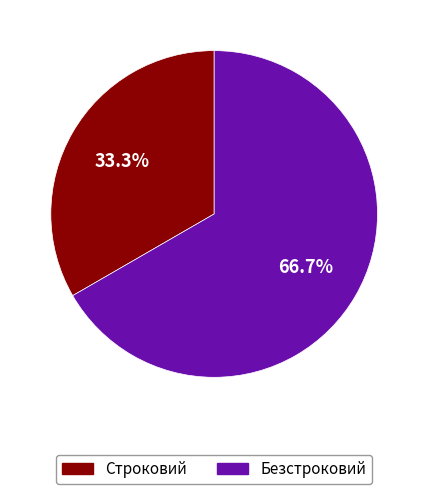

The Безстроковий slice represents 61% of the pie. True or false?

False